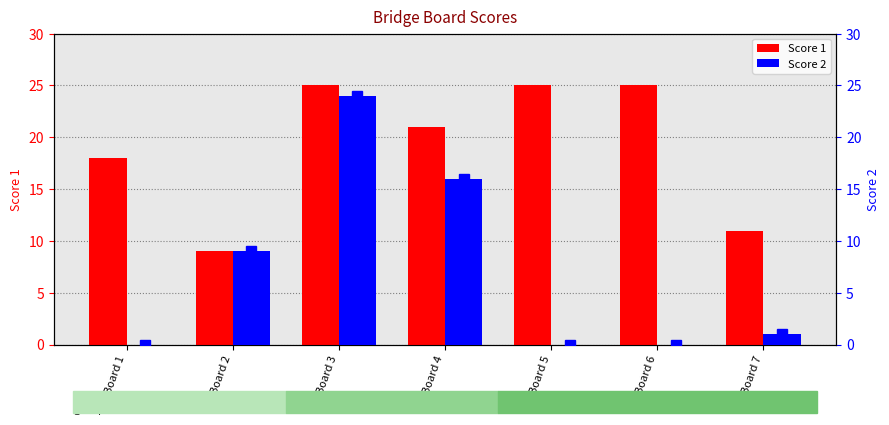

How many groups of bars are there?

7